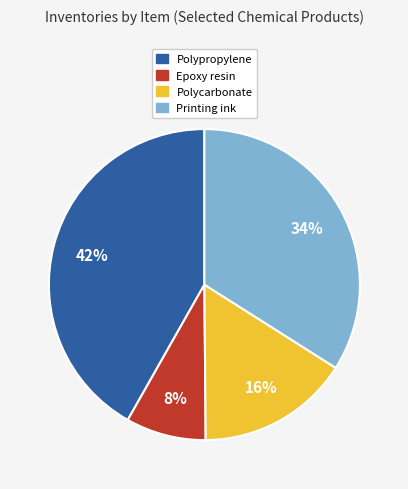

Is Printing ink the majority of the pie?

No